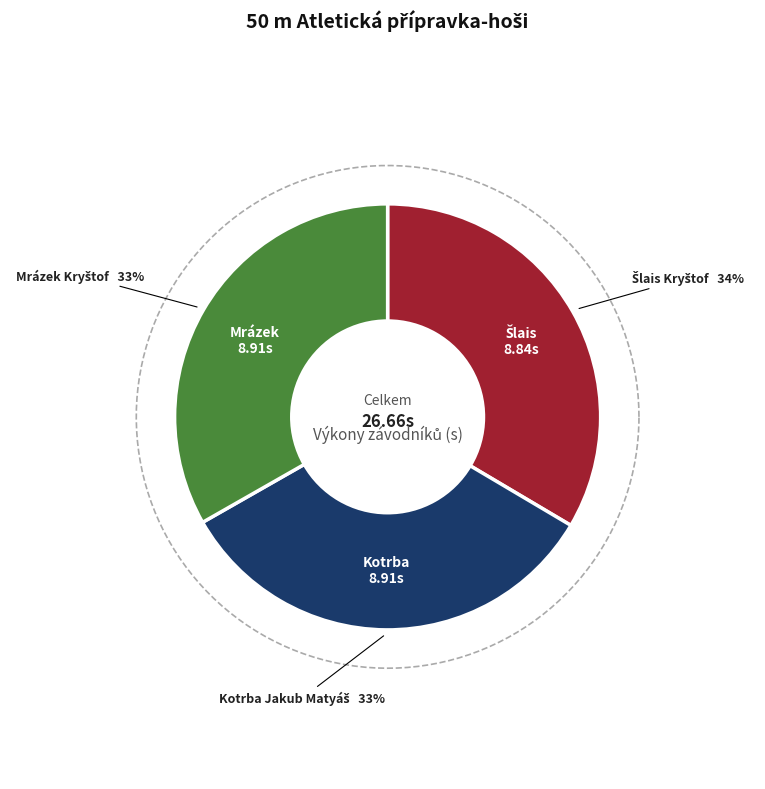

How many slices are in this pie chart?

3